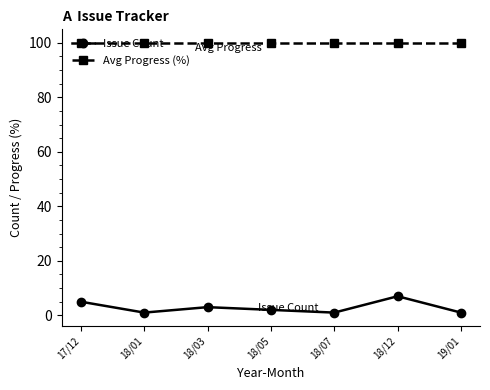

What is the maximum value for Issue Count?

7